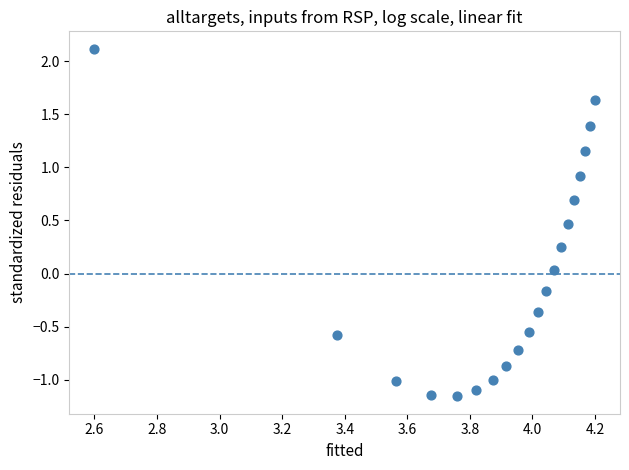

What is the range of Y values (max minus min)?

3.3